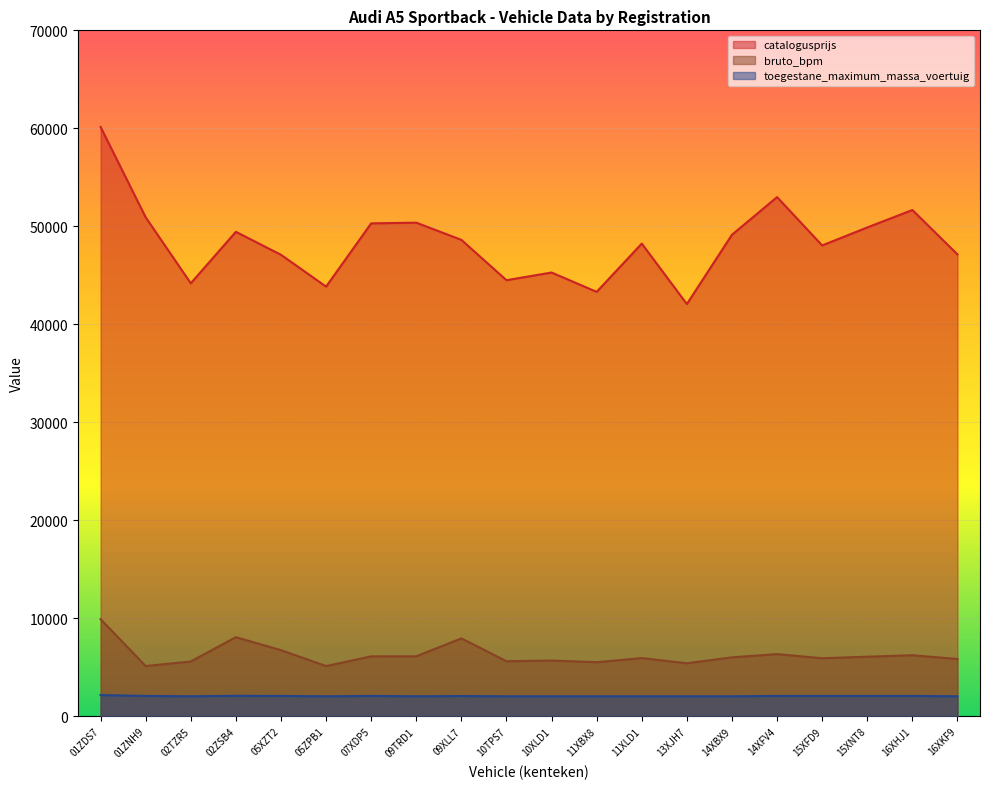

How many data points in catalogusprijs are less than 48617?

10